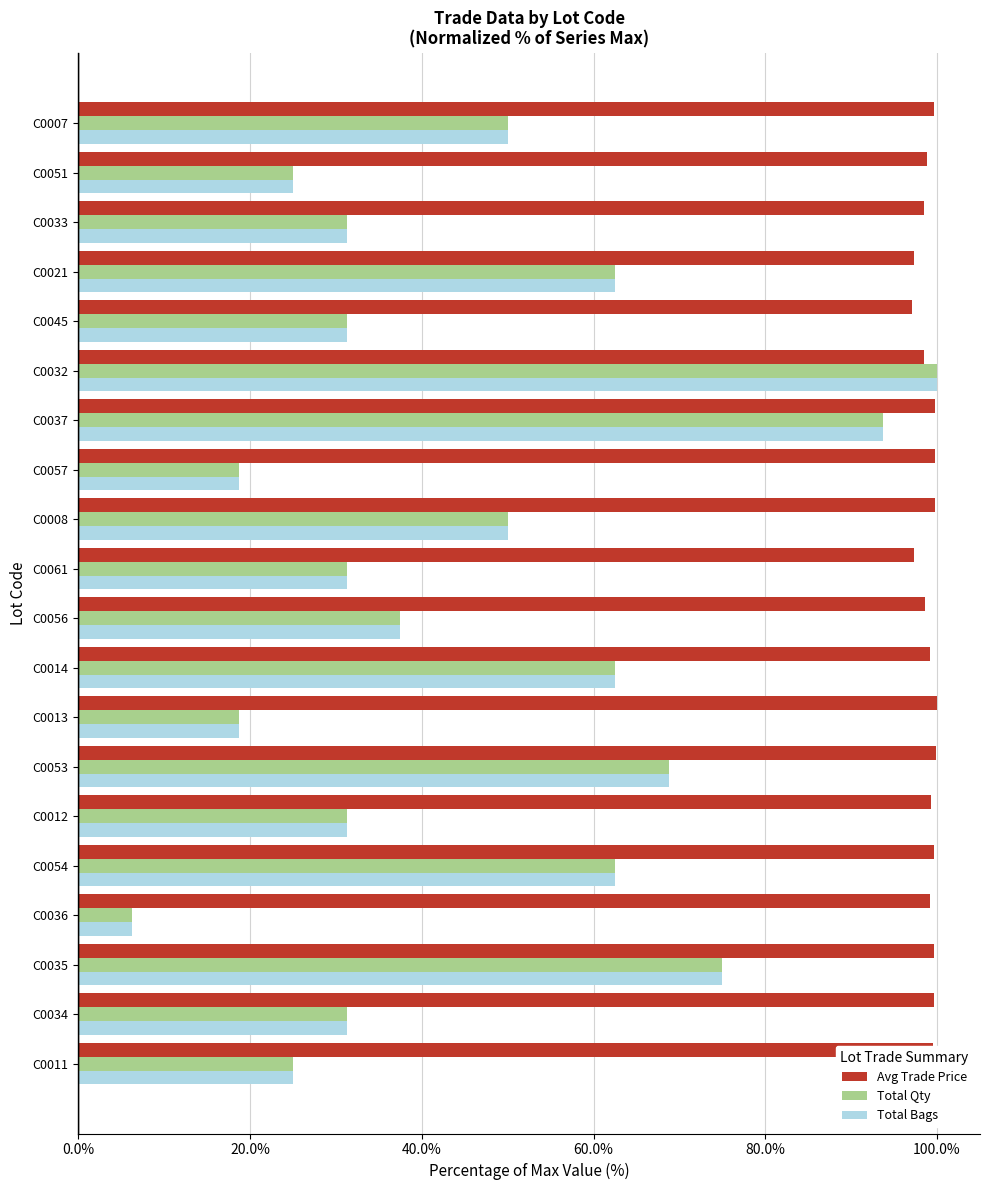

At how many categories does at least one series exceed 61?

20